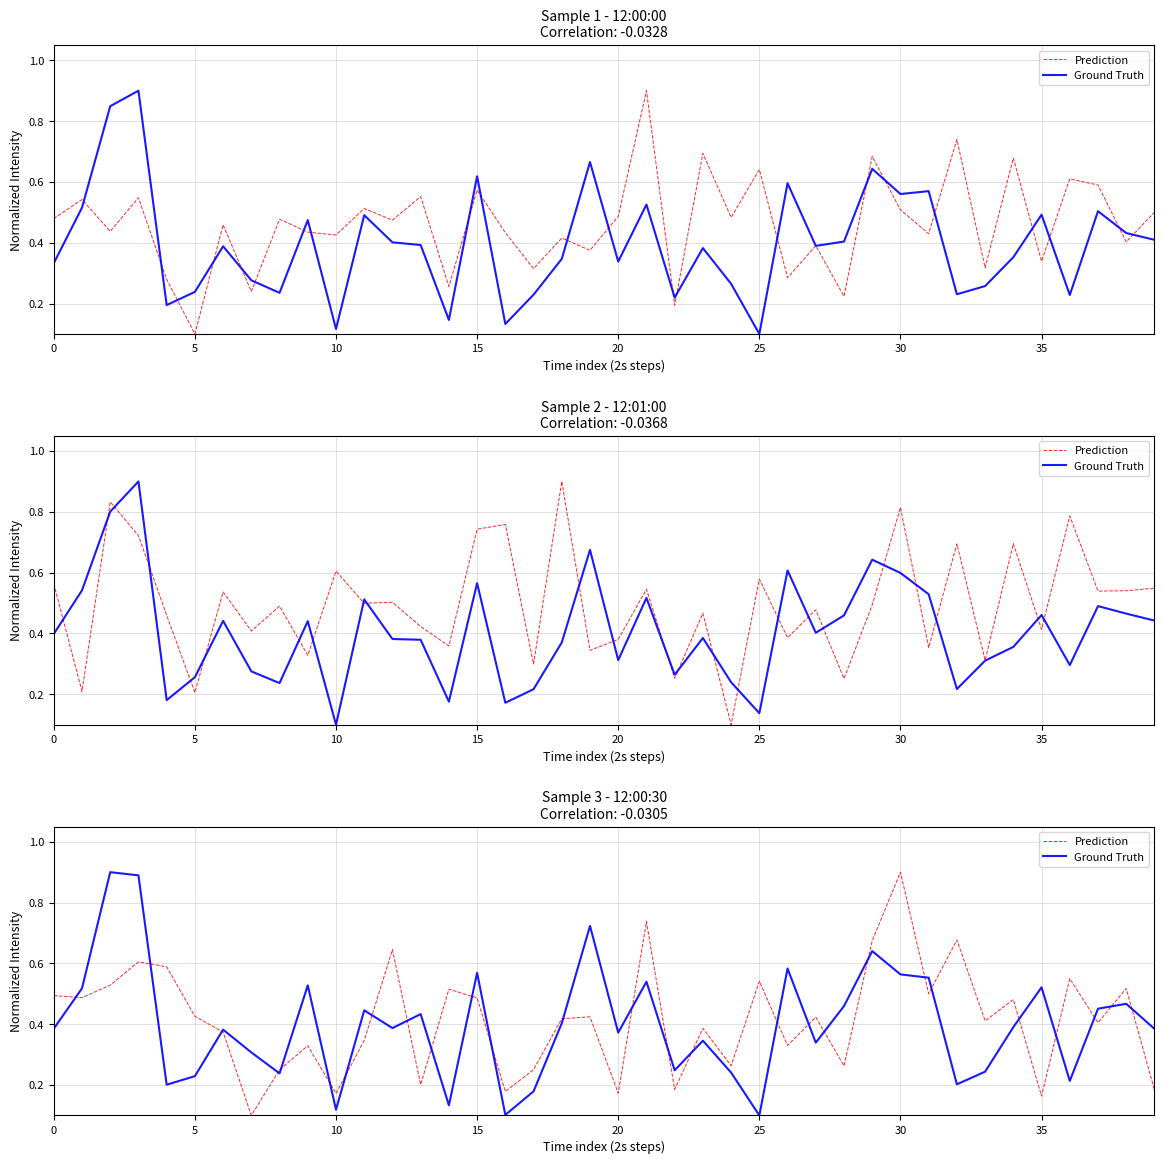

Which has a higher value, 39 or 15?

15